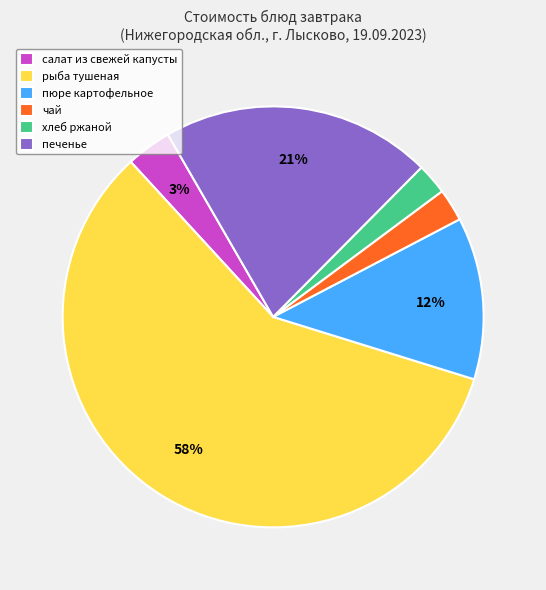

Do чай and салат из свежей капусты together represent more than half of the pie?

No